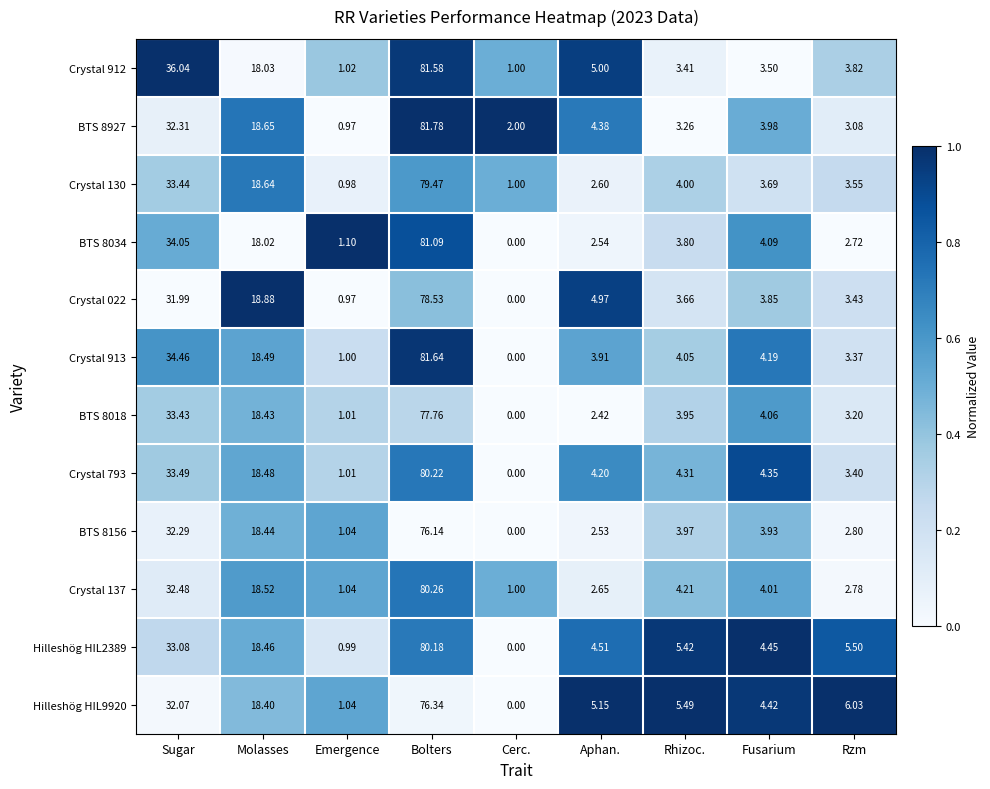

Is the value of Crystal 912 at Rzm greater than the value of Hilleshög HIL2389 at Cerc.?

Yes